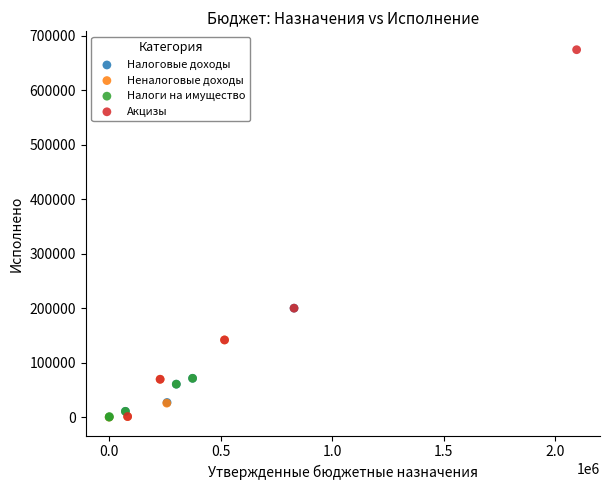

Which series contains the highest Y value?

Акцизы